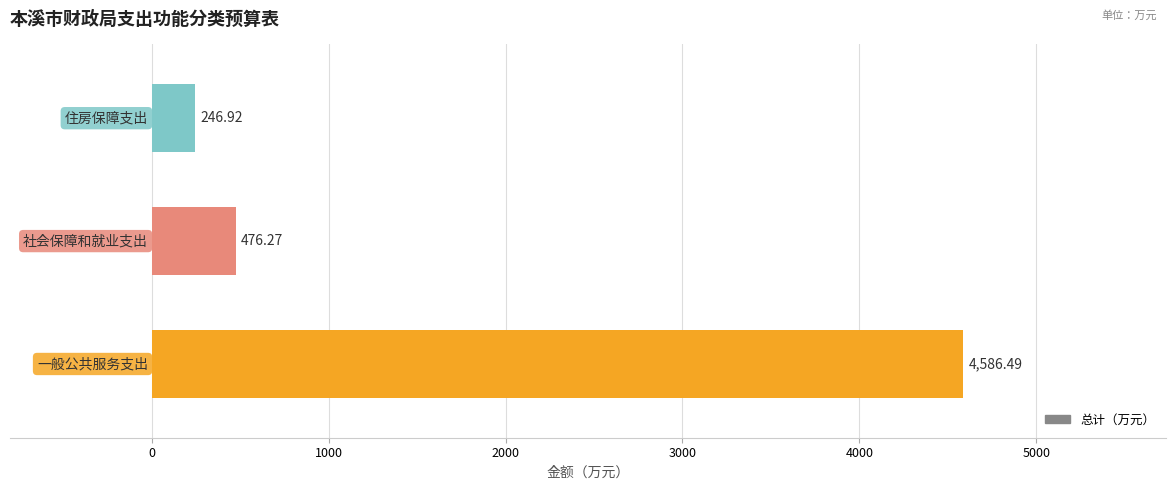

What is the sum of all values?

5309.7